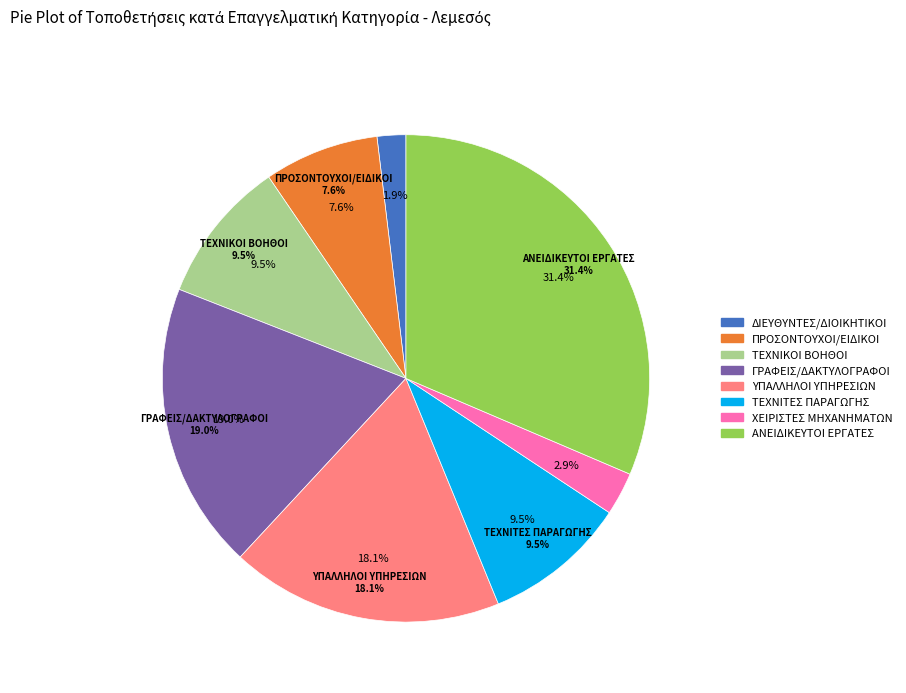

Is there any slice that represents more than half of the pie?

No